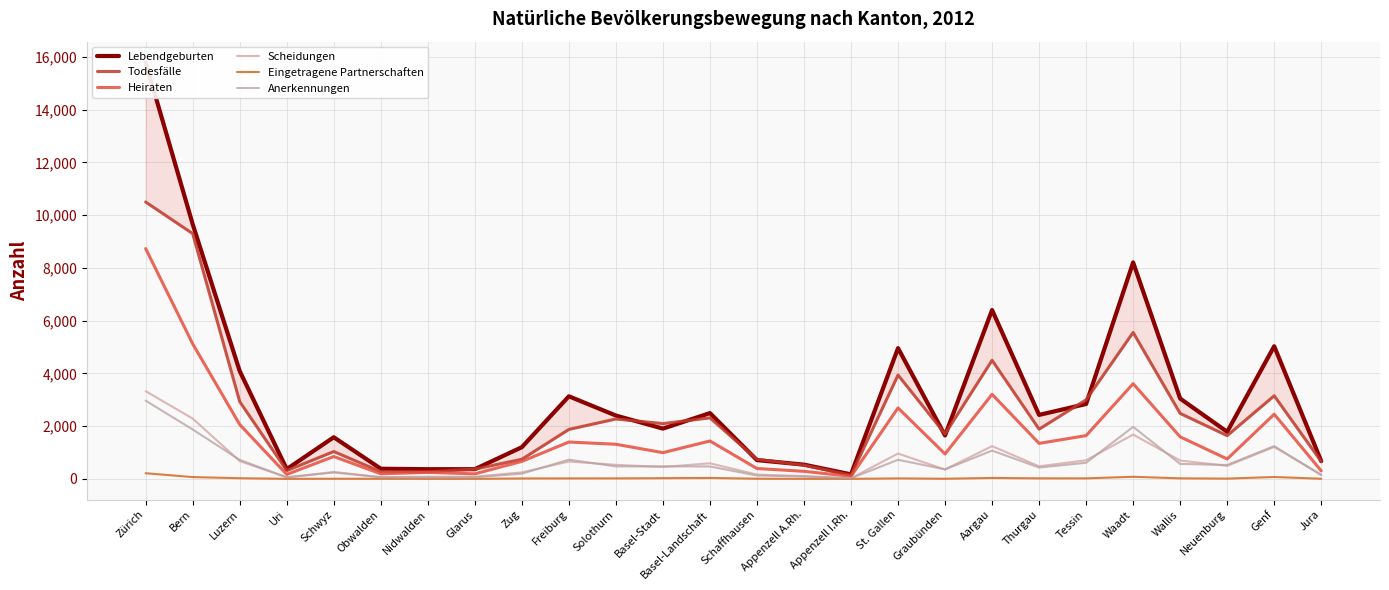

At which category does the chart reach its minimum across all series?

Uri